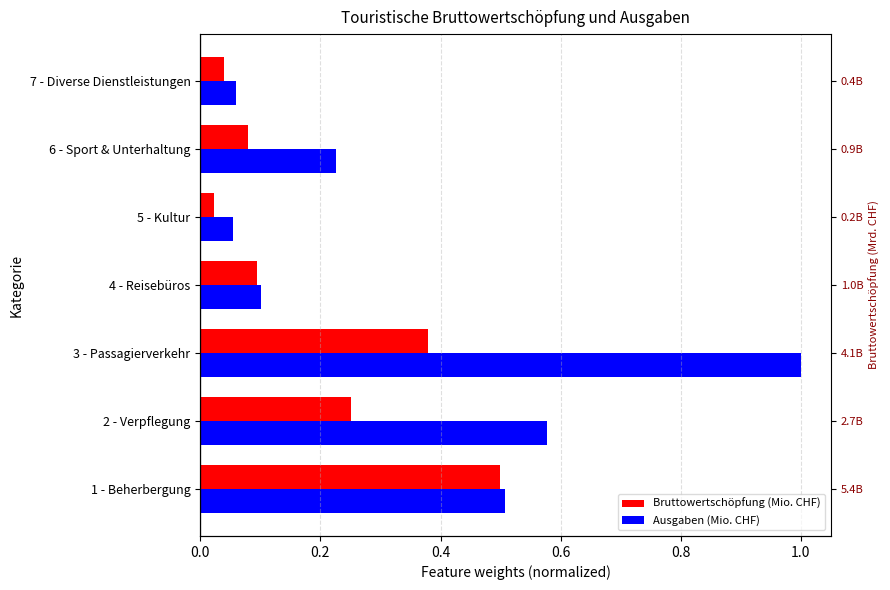

What is the sum of all Bruttowertschöpfung (Mio. CHF) values?

1.4